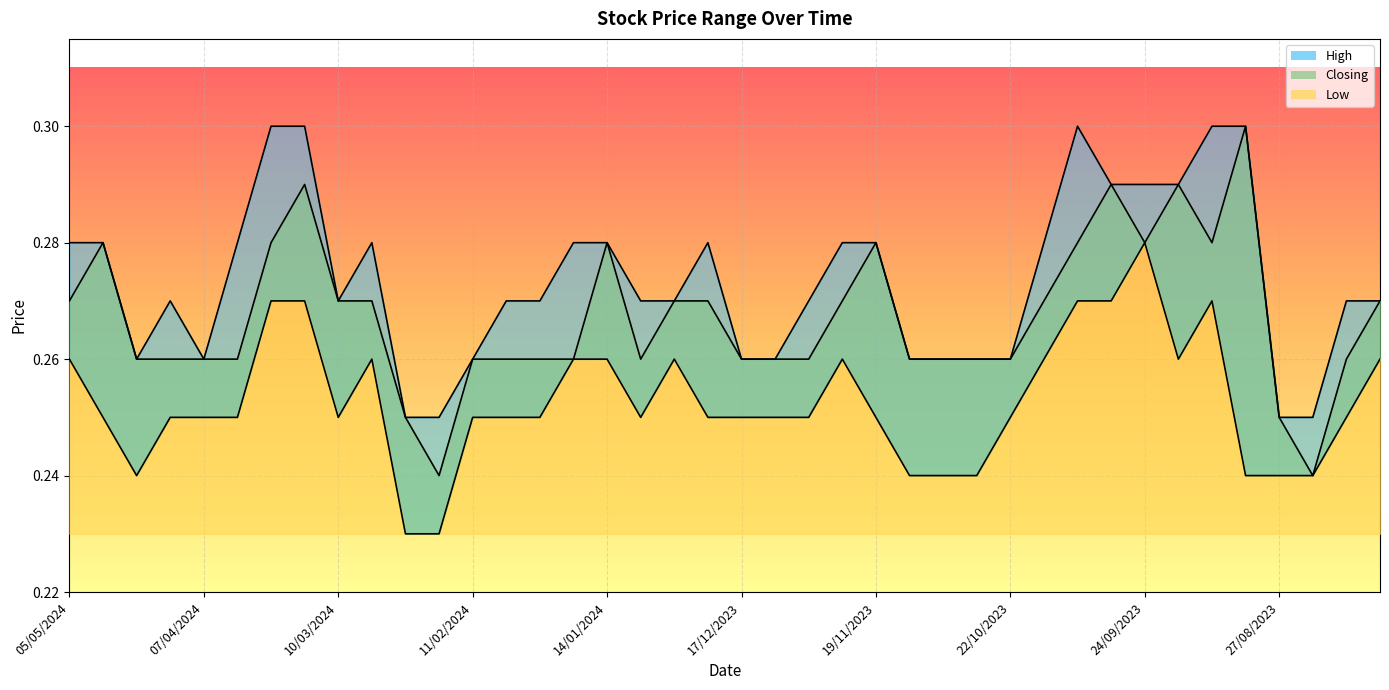

The Low series shows 0.5 at 03/03/2024. True or false?

False